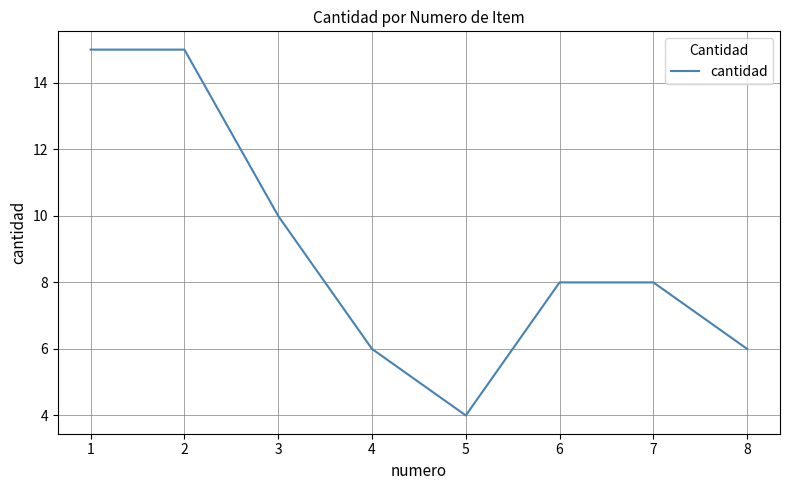

At which category does the data reach its first local valley?

5